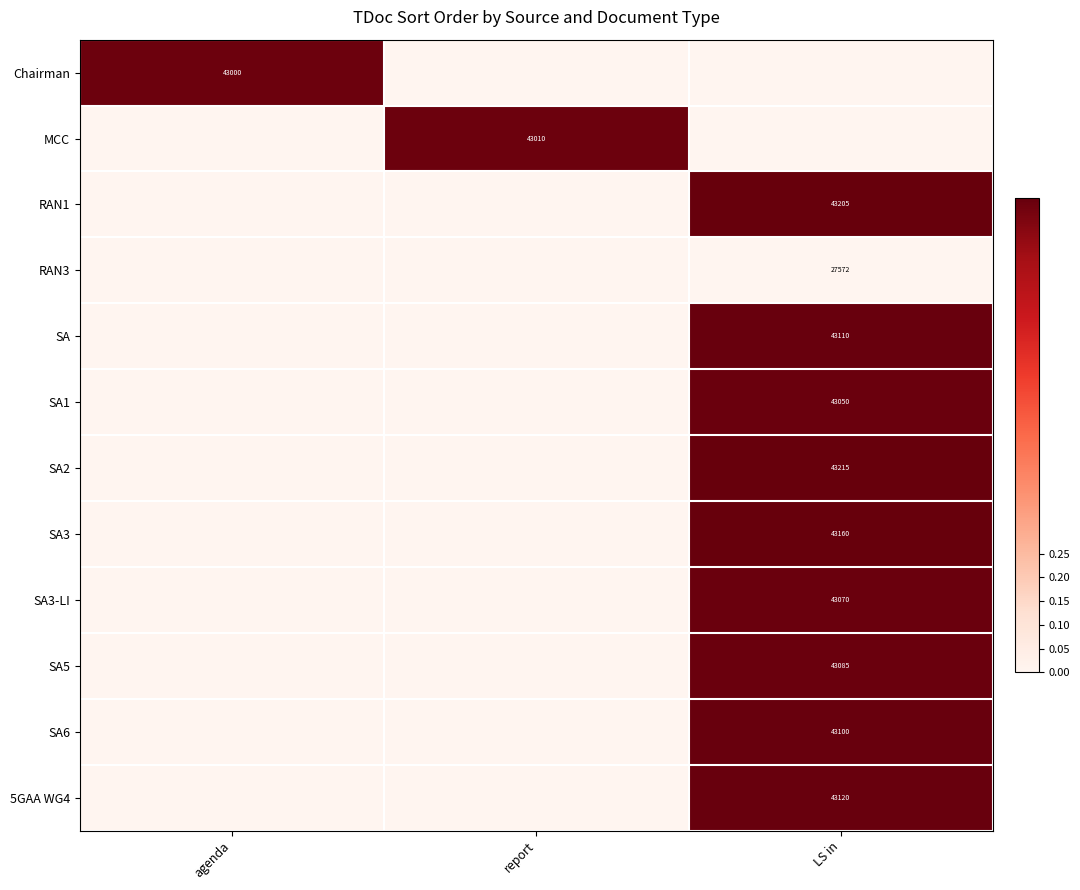

What is the spread (max minus min) of values at agenda?

1.0